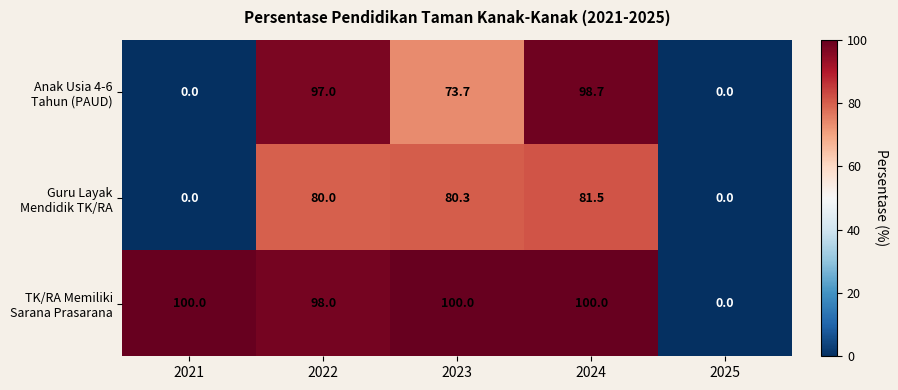

What is the sum of all Guru Layak Mendidik TK/RA values?

241.8